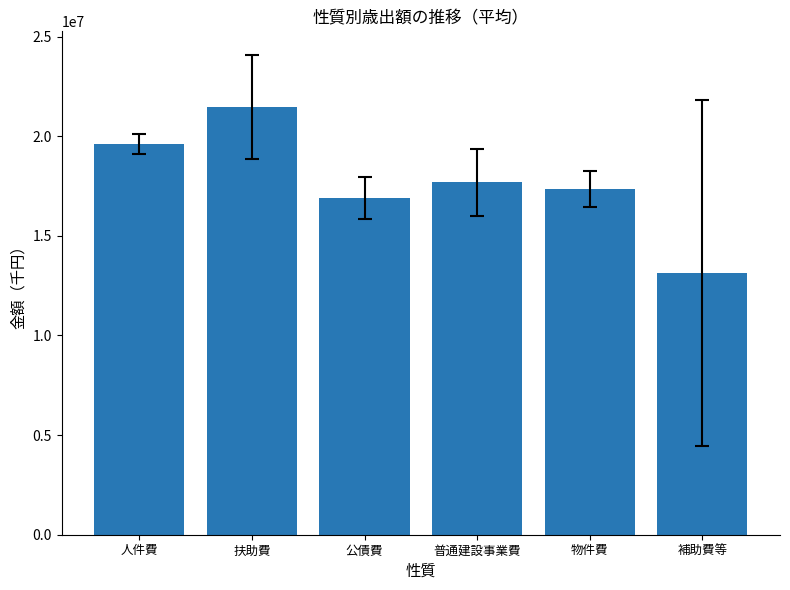

At which category does the chart reach its peak across all series?

扶助費